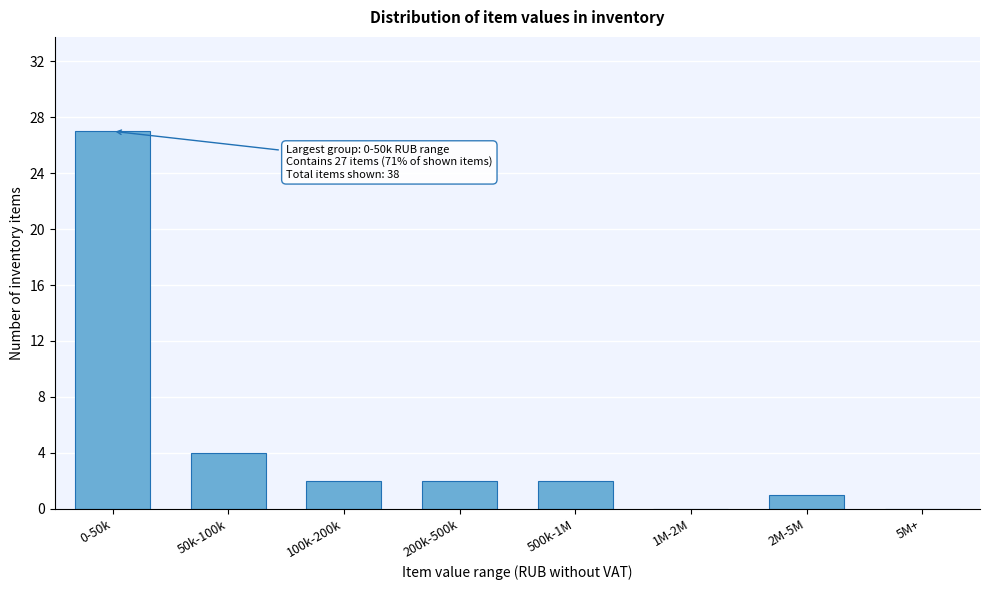

Reading left to right, extract all data points from this chart.

0-50k=27	50k-100k=4	100k-200k=2	200k-500k=2	500k-1M=2	1M-2M=0	2M-5M=1	5M+=0